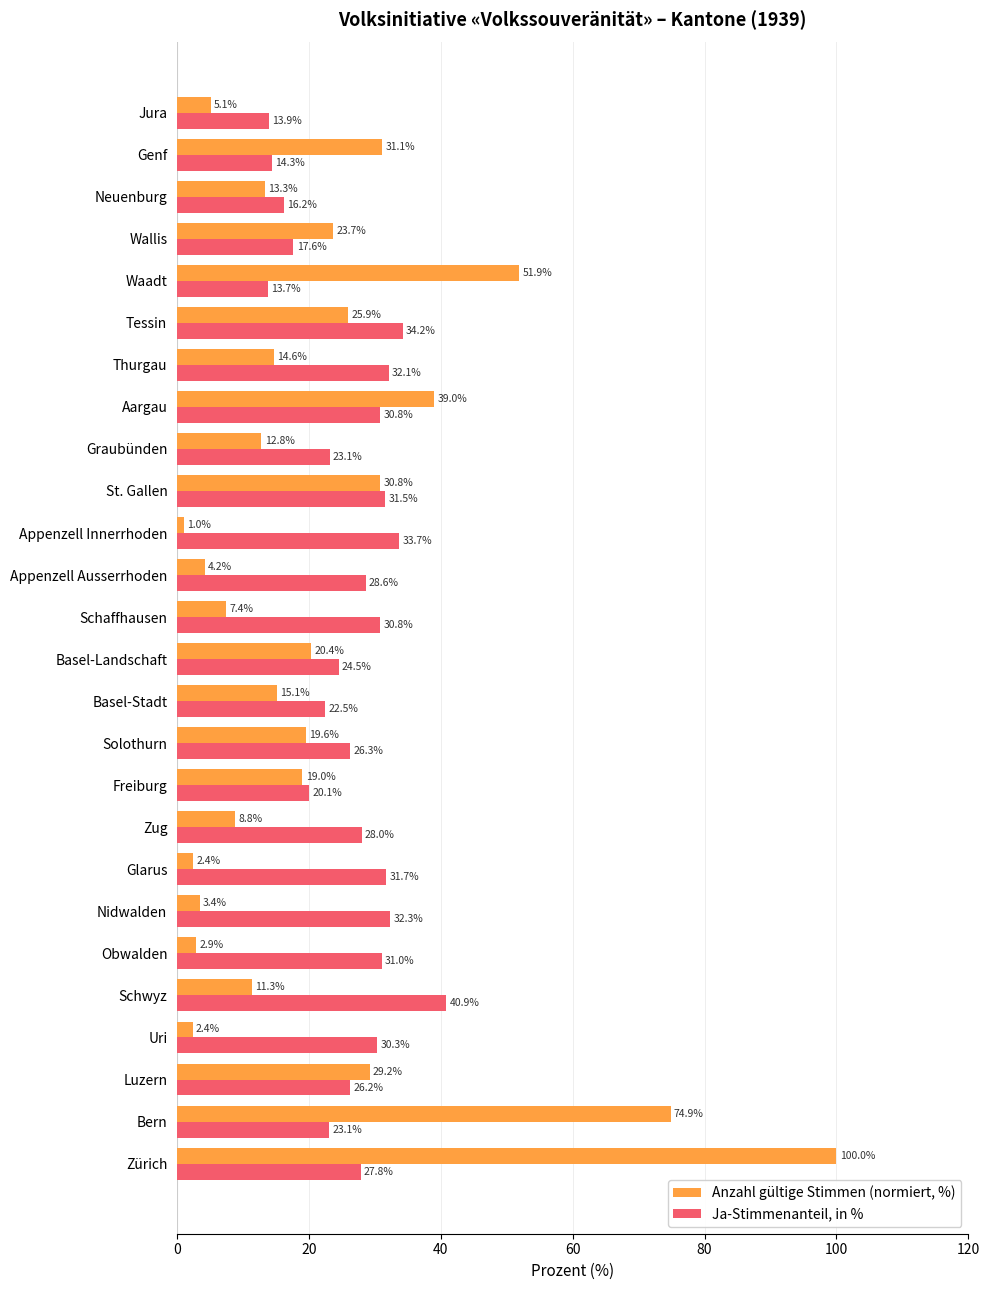

What are all the series names shown in the legend?

Anzahl gültige Stimmen (normiert, %), Ja-Stimmenanteil, in %